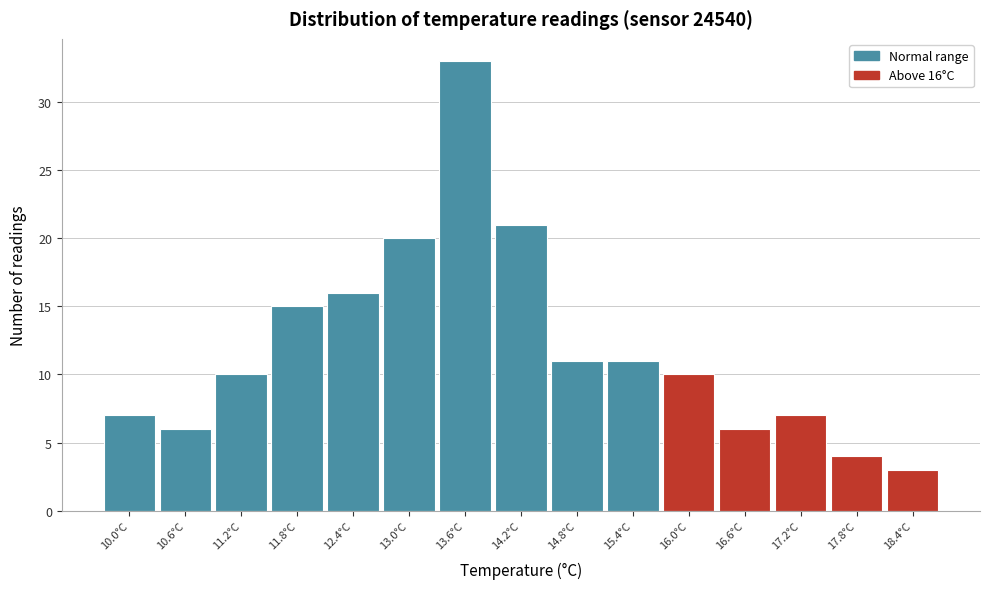

Reading left to right, list all the values displayed in this chart.

10.0°C=7	10.6°C=6	11.2°C=10	11.8°C=15	12.4°C=16	13.0°C=20	13.6°C=33	14.2°C=21	14.8°C=11	15.4°C=11	16.0°C=10	16.6°C=6	17.2°C=7	17.8°C=4	18.4°C=3